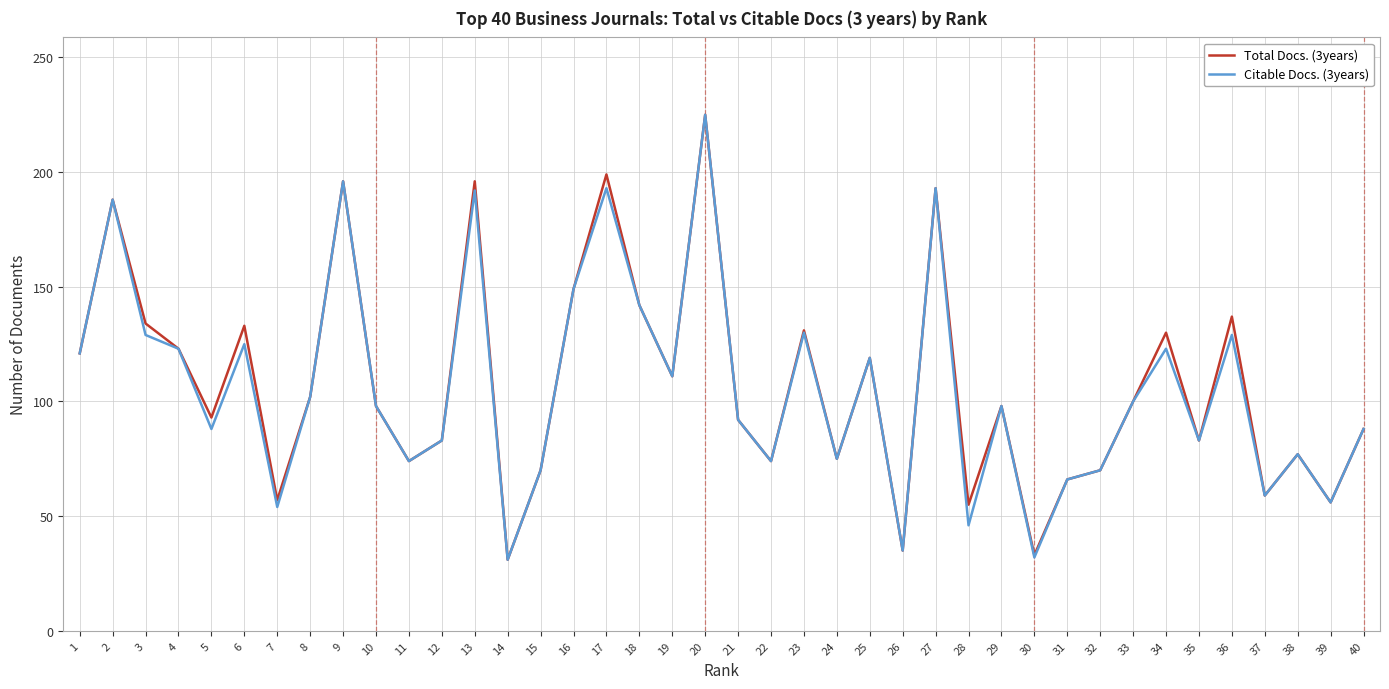

At which category is the sum across all series the highest?

20